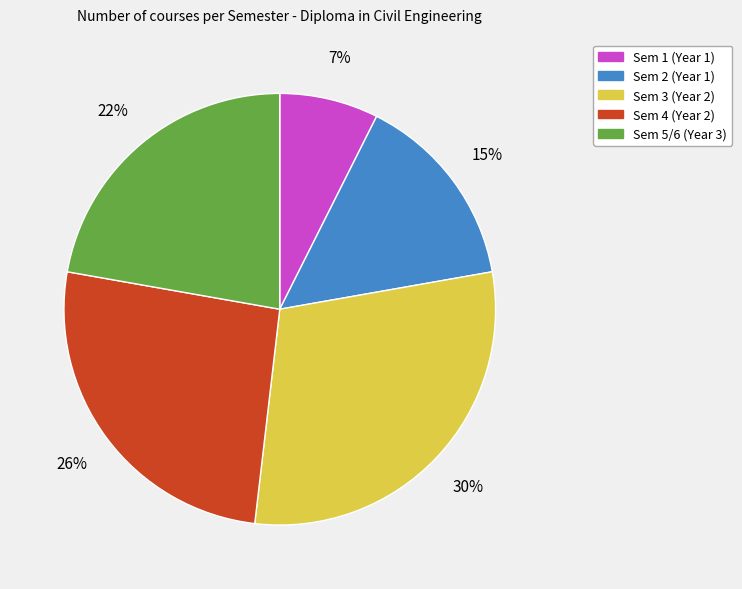

Combined, do Sem 5/6 and Sem 1 account for over 50%?

No